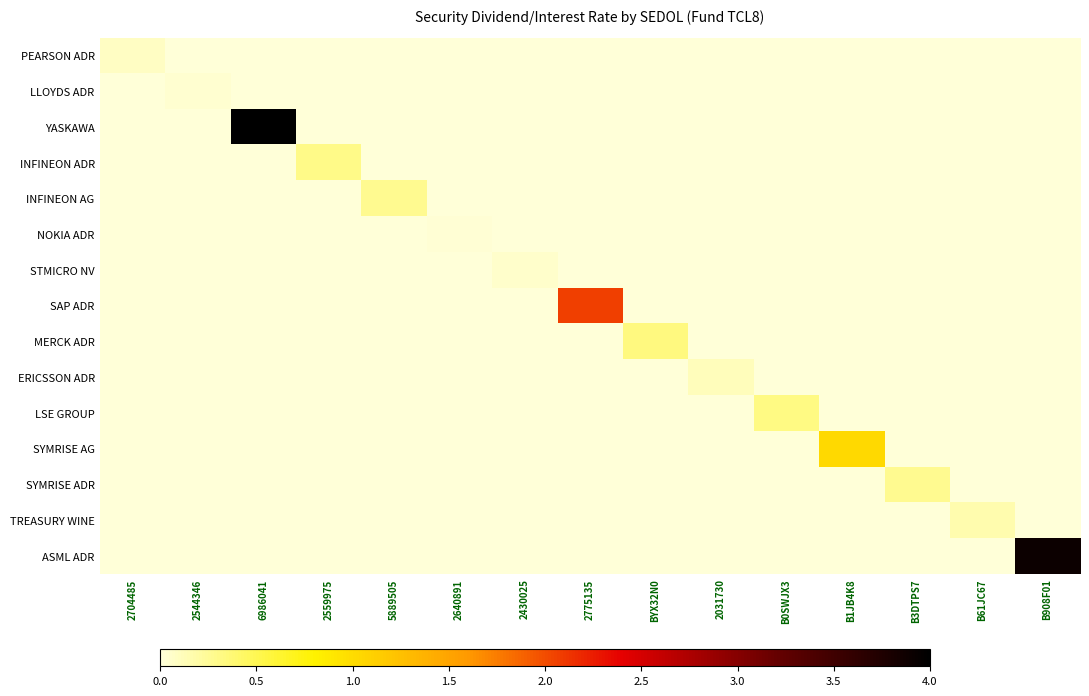

What is the total value across all series at 2775135?

2.1